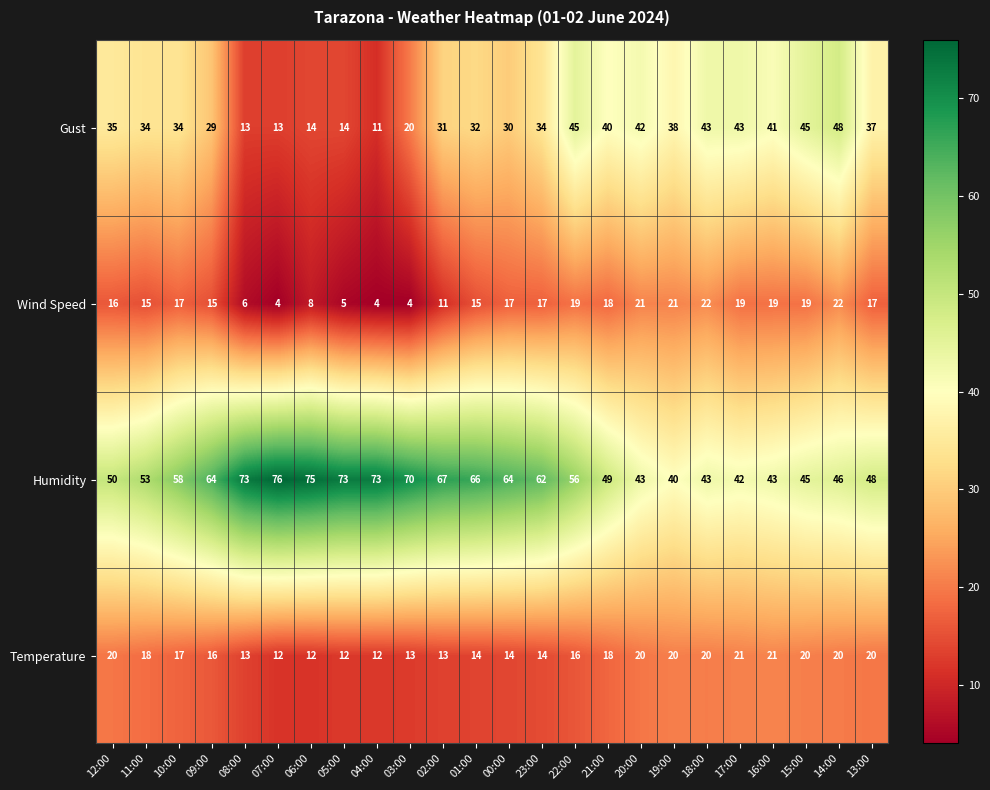

List the series in order of their peak value, lowest first.

Temperature, Wind Speed, Gust, Humidity